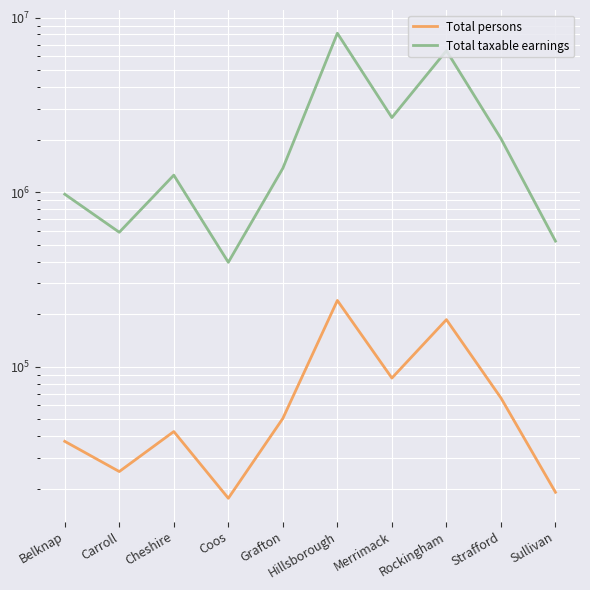

Which series has the largest range (max minus min)?

Total taxable earnings